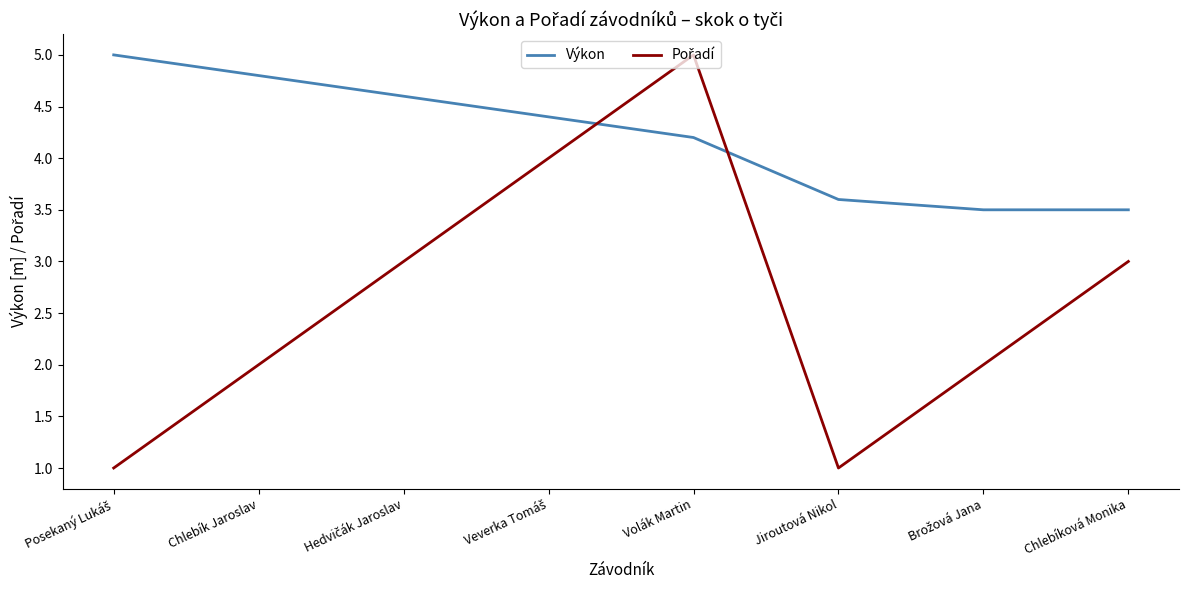

At how many categories does at least one series exceed 1?

8